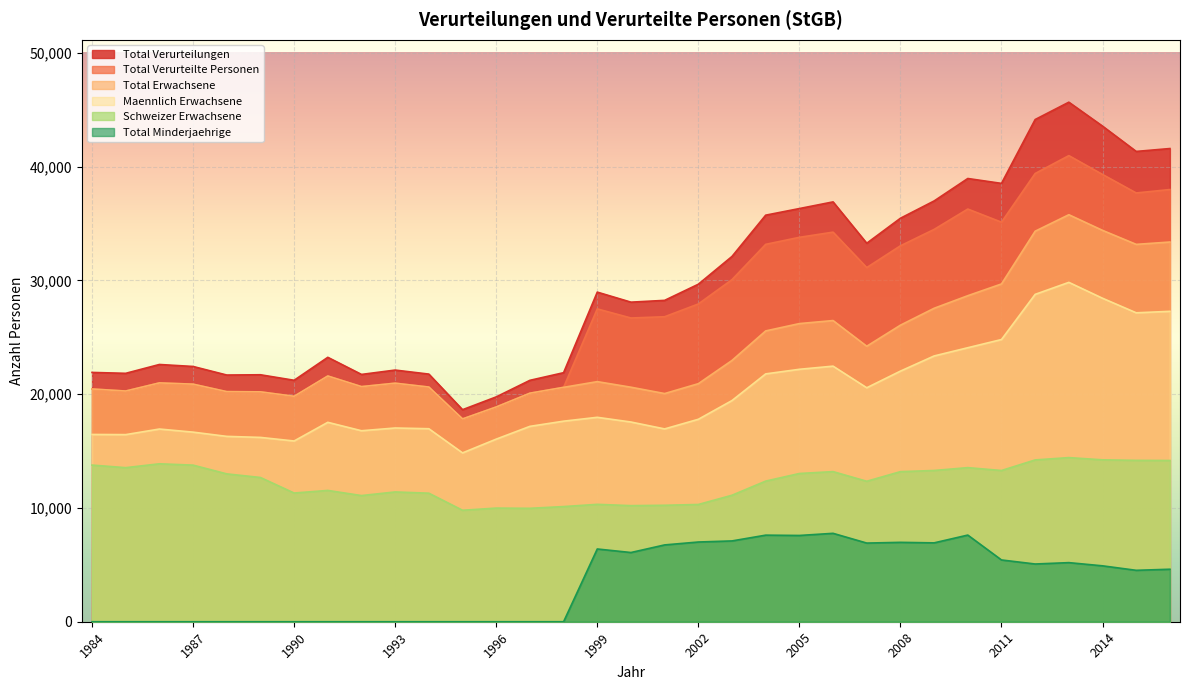

In Total Verurteilungen, how many points are lower than both neighbors (excluding endpoints)?

9